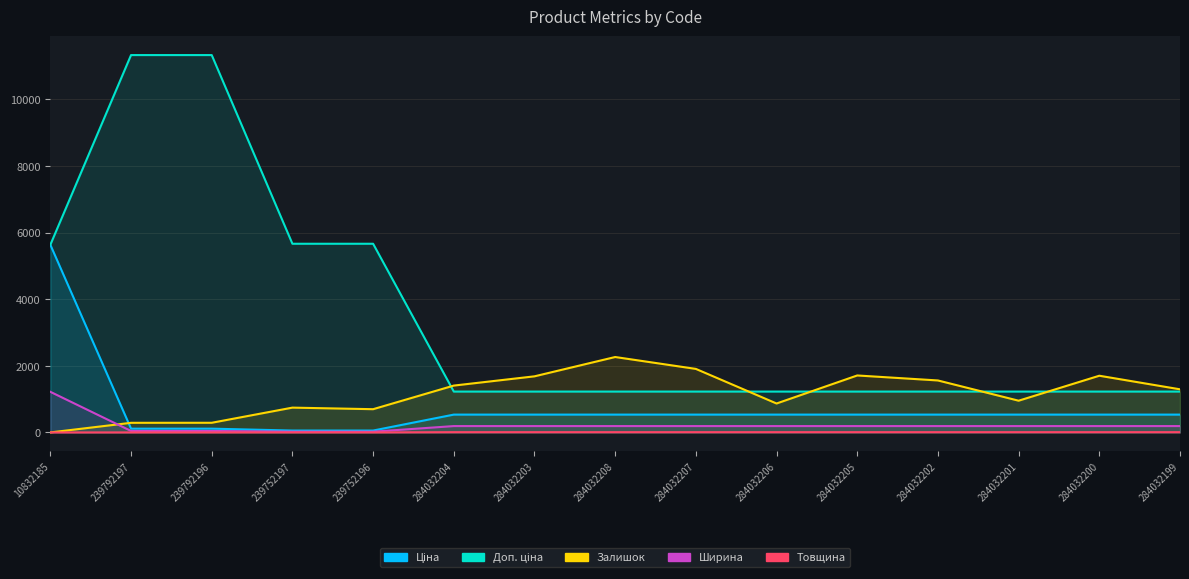

At which label does Товщина reach its minimum?

10832185